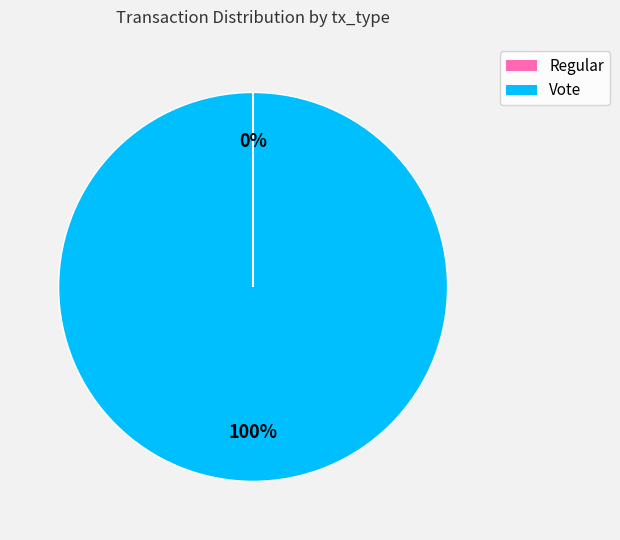

Which category has the biggest portion of the pie?

Vote